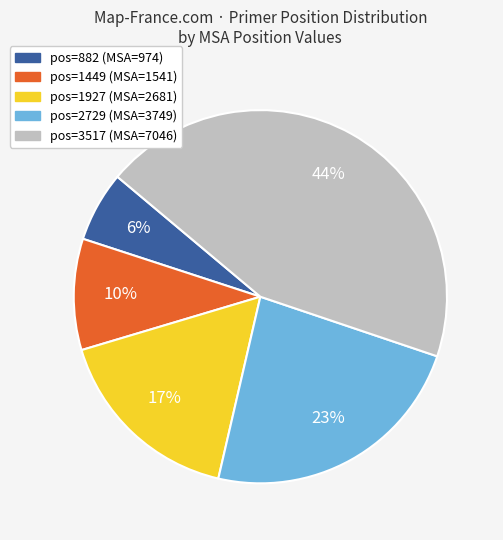

To the nearest percent, what is the difference between the largest and smallest slice percentages?

38%